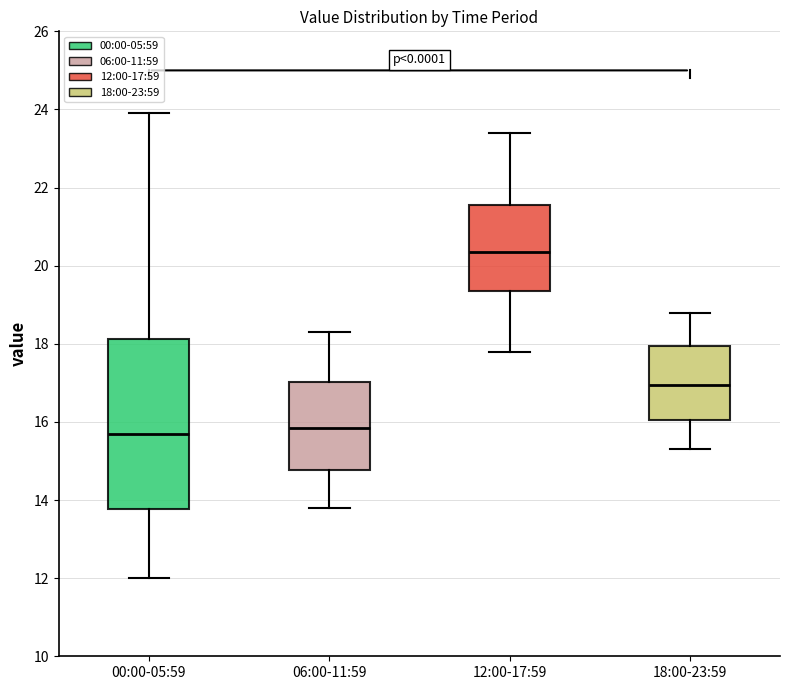

Where is the lower edge of the box for 06:00-11:59 on the y-axis? The values are not printed on the chart, so give them approximately, as read against the axis.

14.8